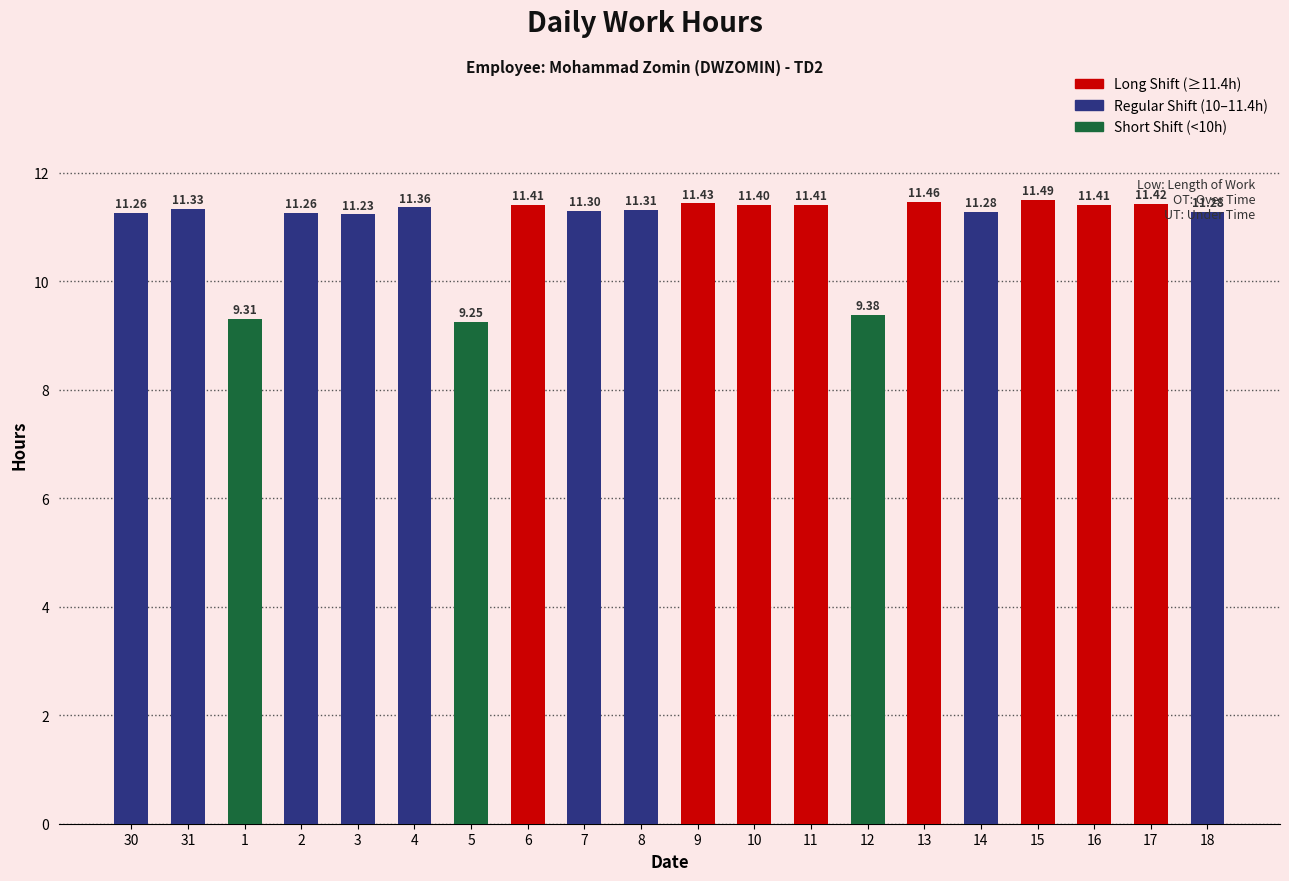

What is the difference between the maximum and second lowest values?

2.2